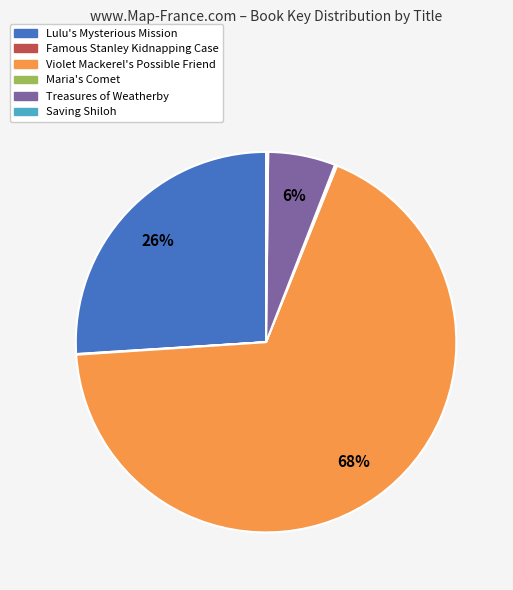

To the nearest percent, what portion does Lulu's Mysterious Mission represent?

26%